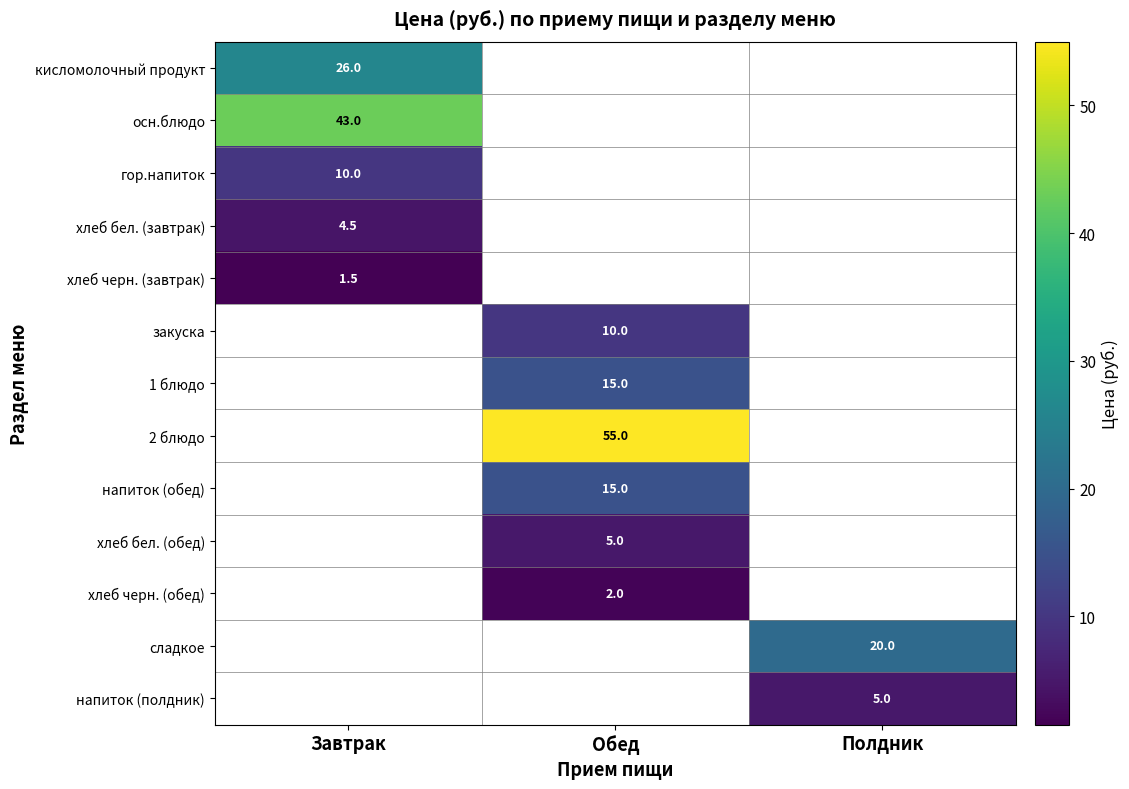

The value of хлеб бел. (завтрак) at Завтрак is 4.5. True or false?

True